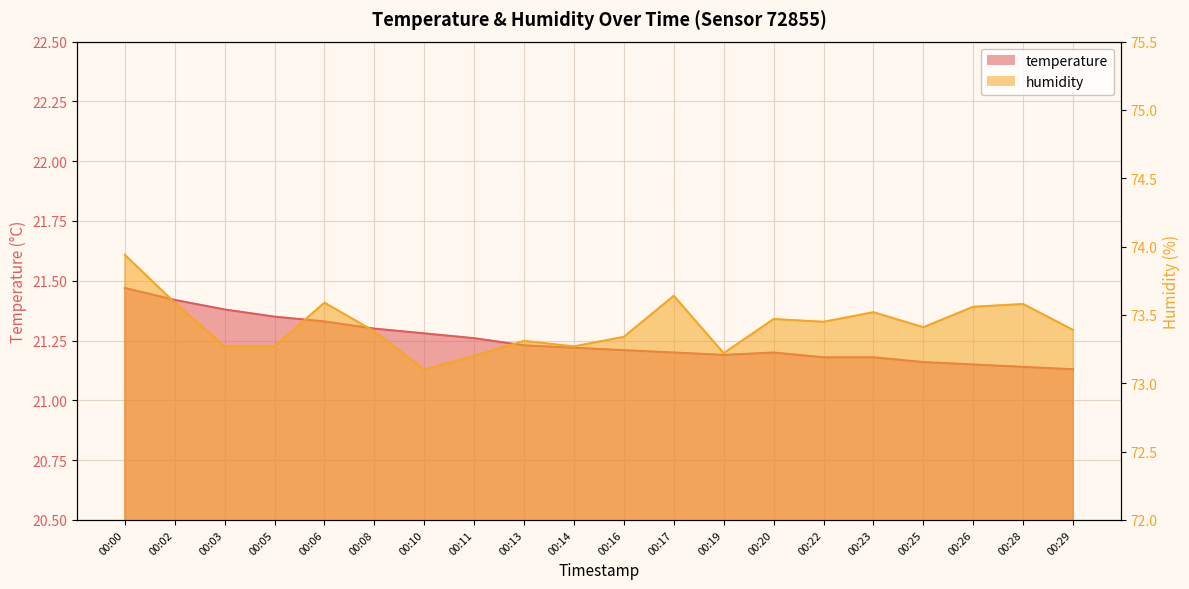

What is the average value of the humidity series?

73.4